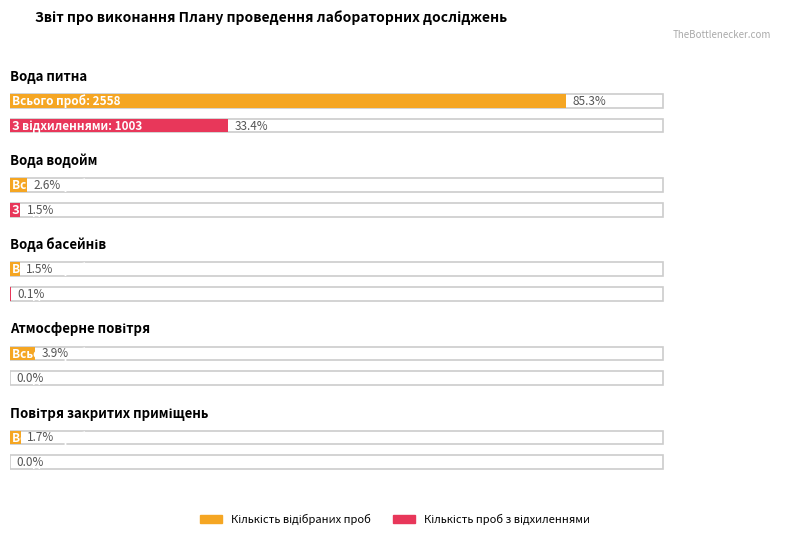

Rank the series by their maximum value, from highest to lowest.

Кількість відібраних проб, Кількість проб з відхиленнями